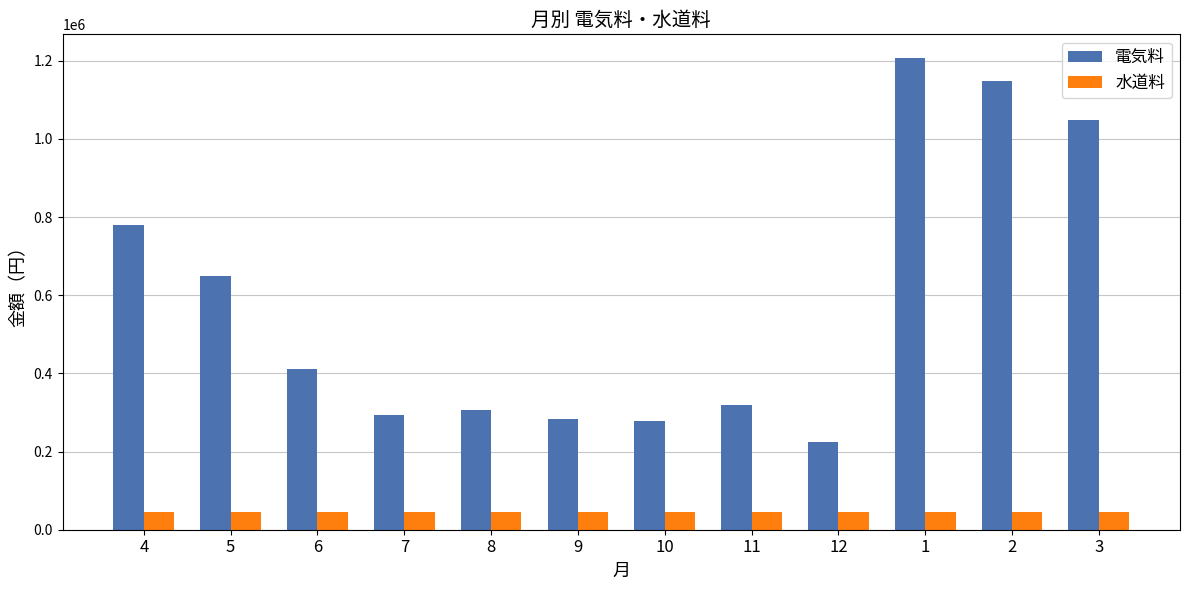

What is the average value of the 水道料 series?

44990